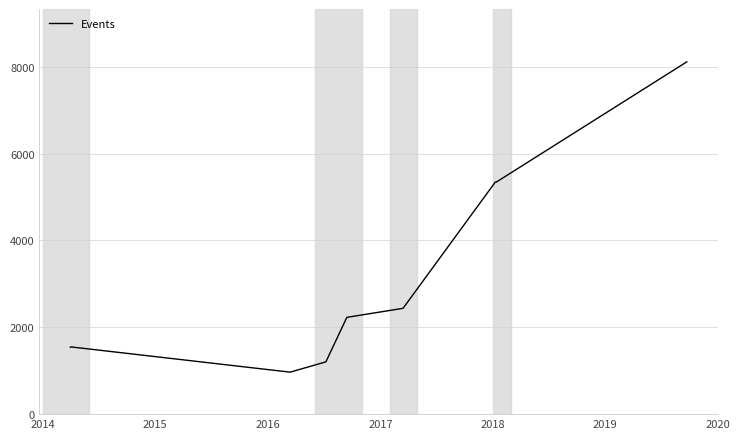

How many interior local valleys (lower than both neighbors) does the data have?

1